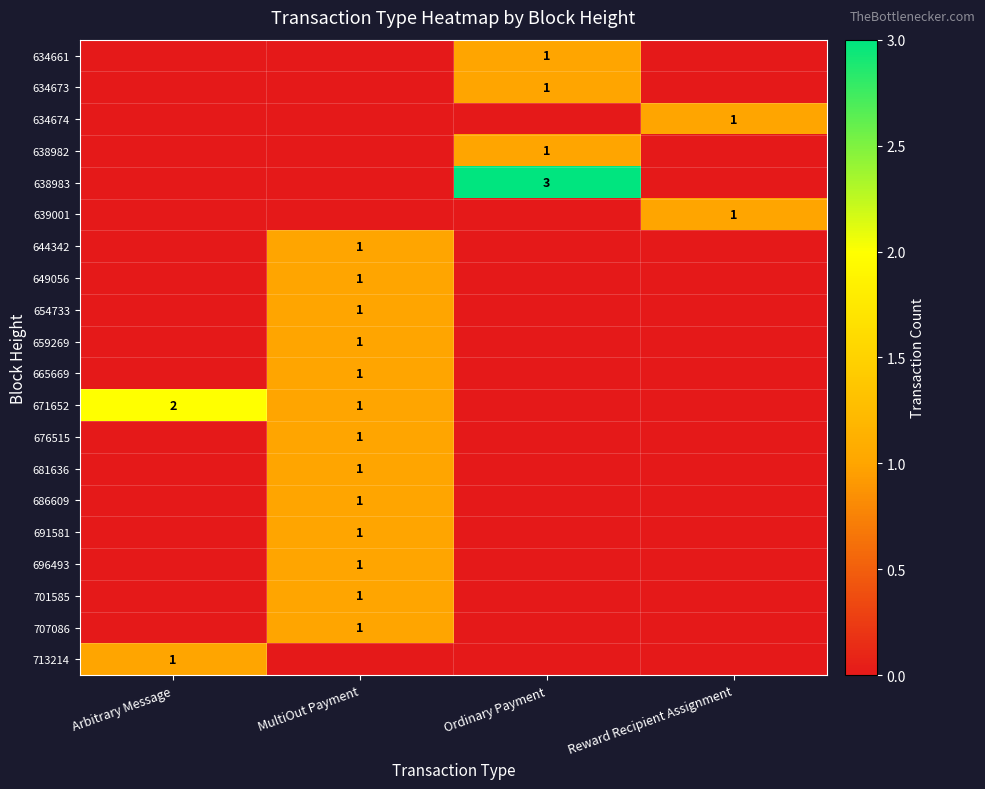

The 676515 series shows 1 at MultiOut Payment. True or false?

True